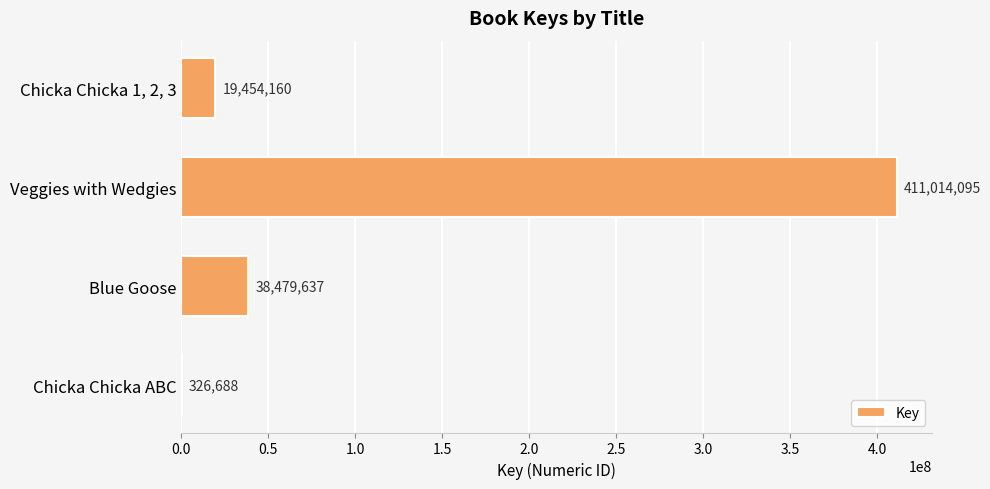

What is the change in value from Chicka Chicka 1, 2, 3 to Chicka Chicka ABC?

-19127472